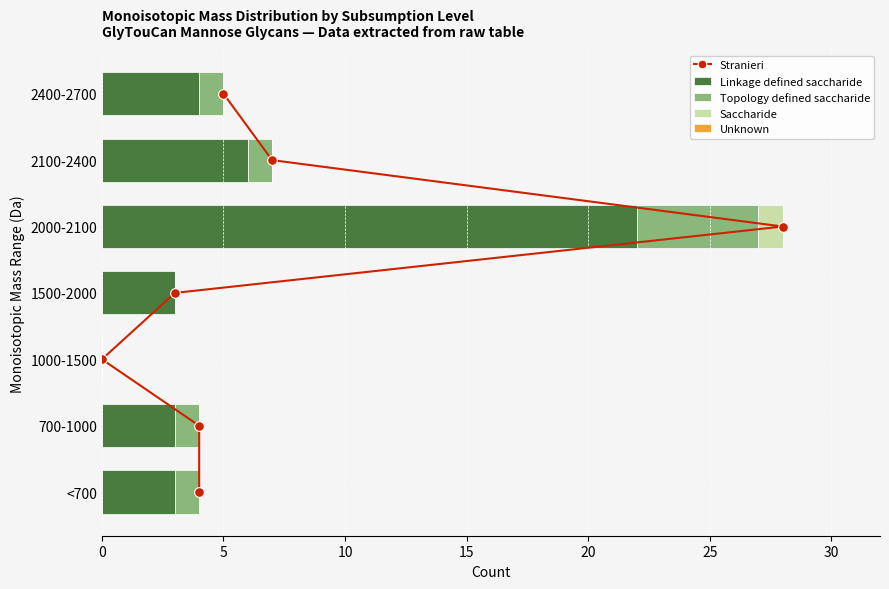

Is it true that Linkage defined saccharide equals 22 at 2000-2100?

True